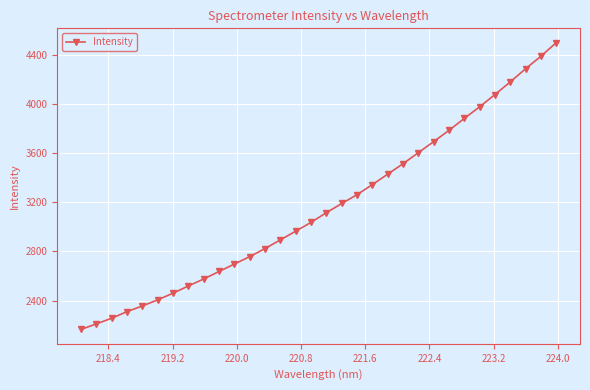

True or false: there are more than 2 points higher than both neighbors.

False